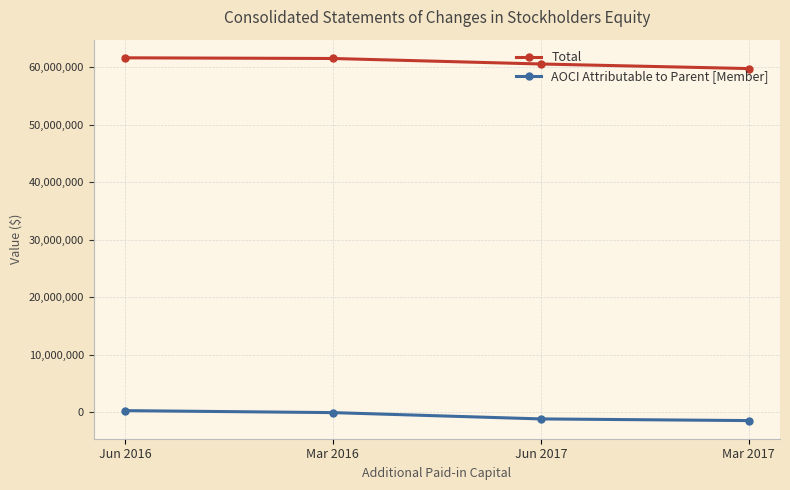

True or false: Total has more than 2 points higher than both neighbors.

False